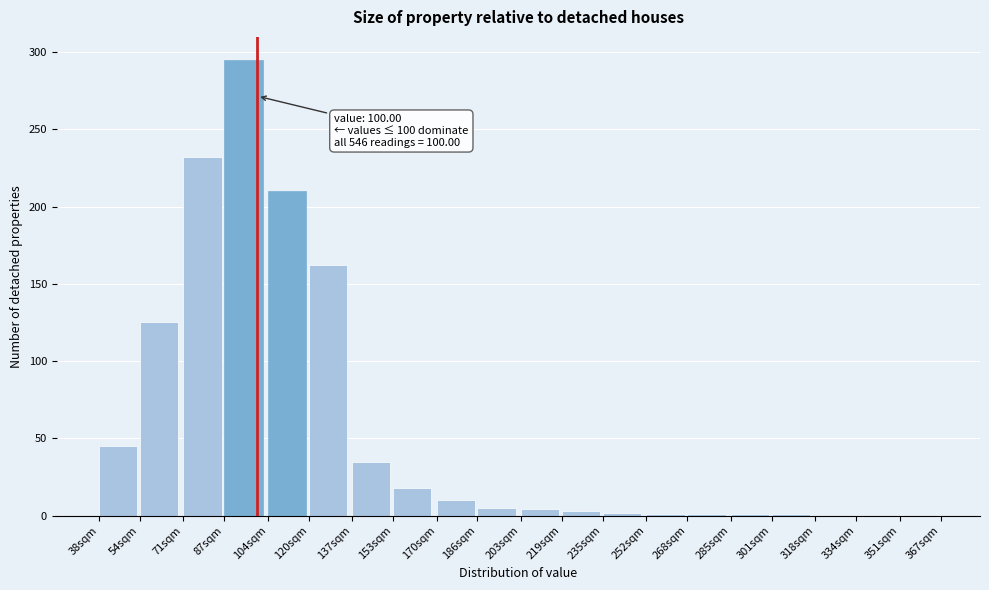

Is it true that the value at 137sqm is 56?

False